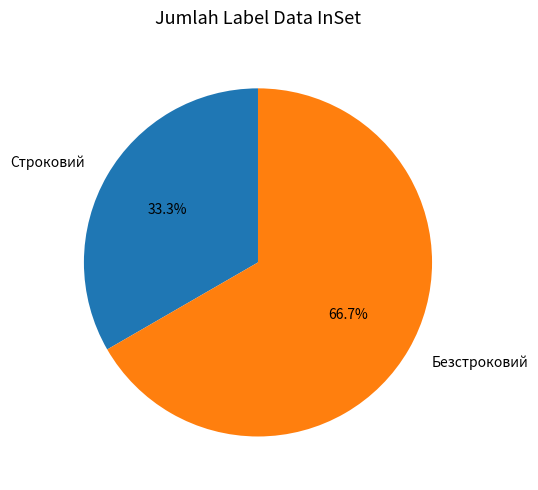

How many segments does this pie chart have?

2